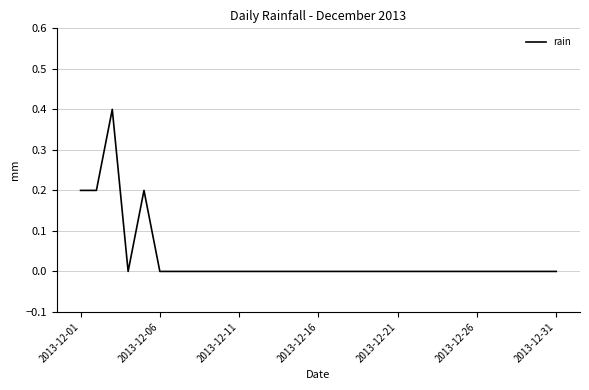

What is the difference between the maximum and minimum values?

0.4